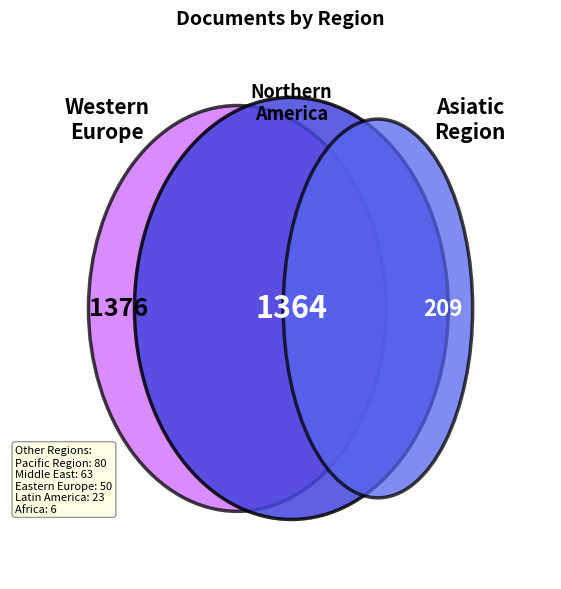

Is it true that Middle East is 2% of the pie?

True